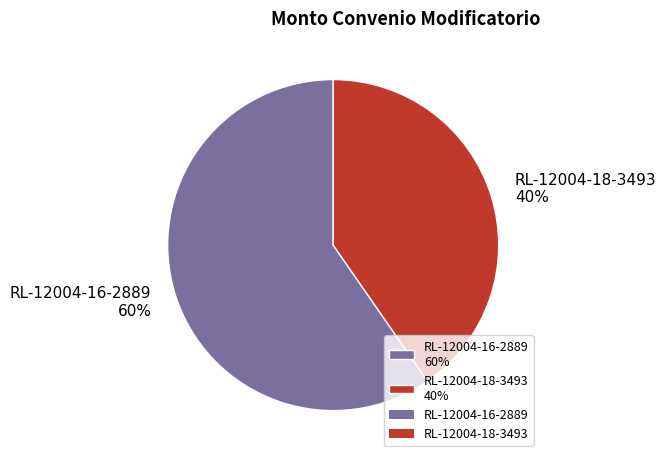

To the nearest percent, what percentage of the pie is RL-12004-18-3493?

40%